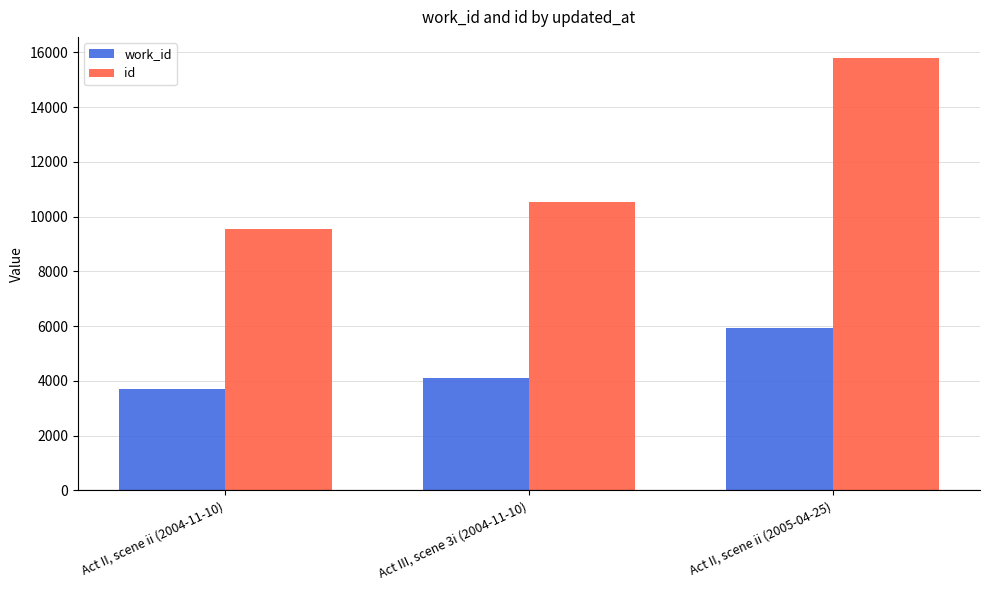

How many data points in id are less than 10548?

1